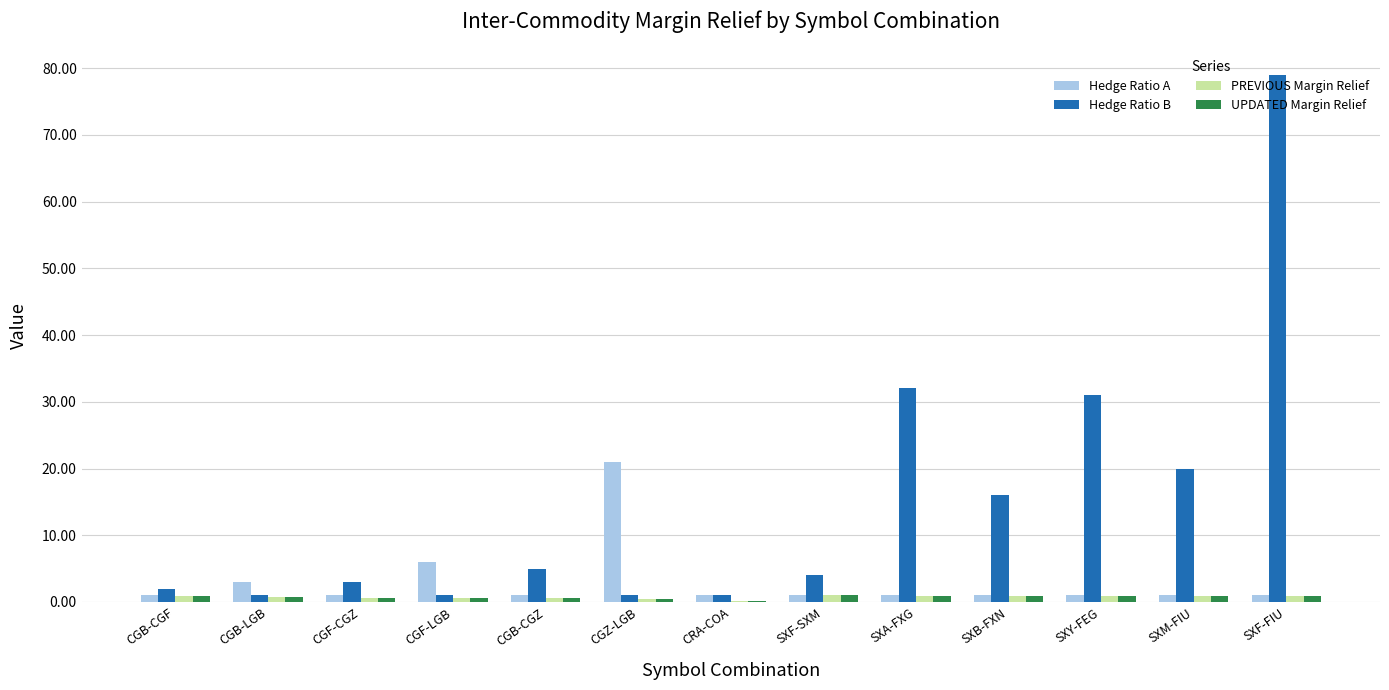

Which series changed the most between CGB-CGZ and SXA-FXG?

Hedge Ratio B